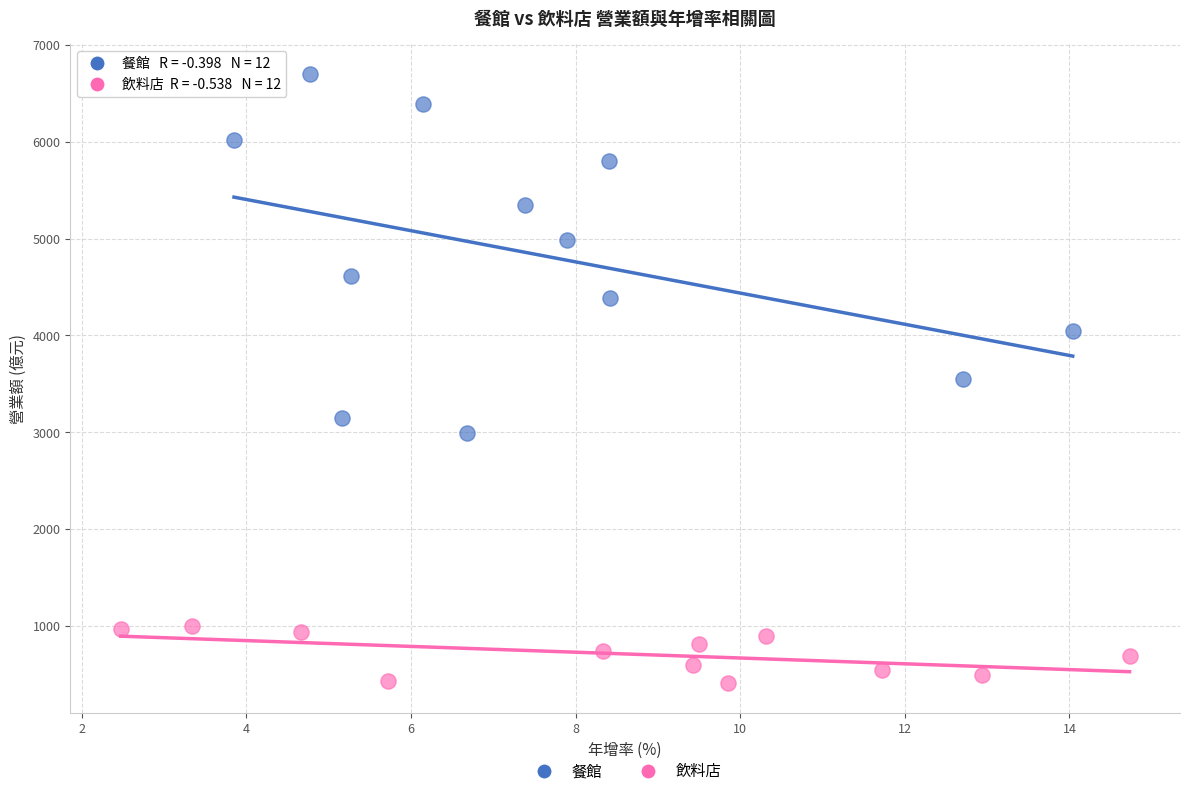

Which series reaches the maximum Y coordinate?

餐館